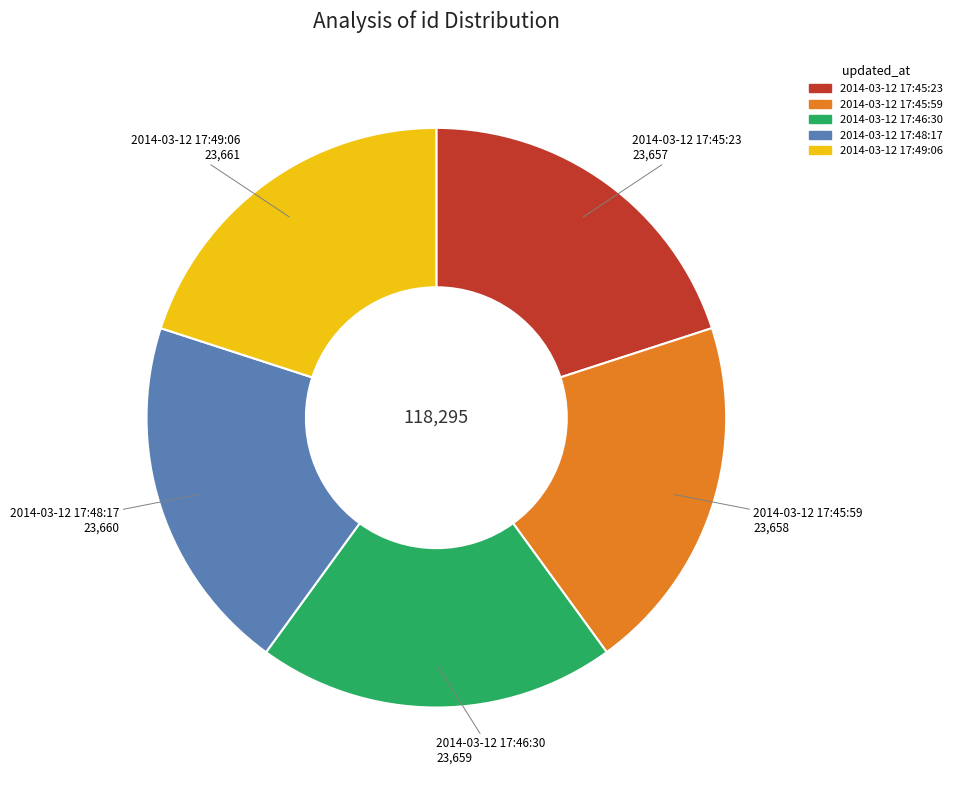

Do 2014-03-12 17:49:06 and 2014-03-12 17:48:17 together represent more than half of the pie?

No